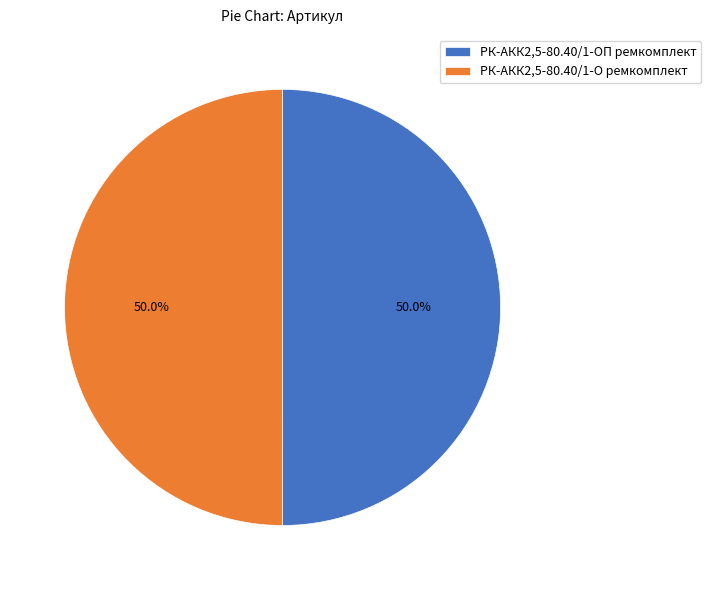

How many segments does this pie chart have?

2